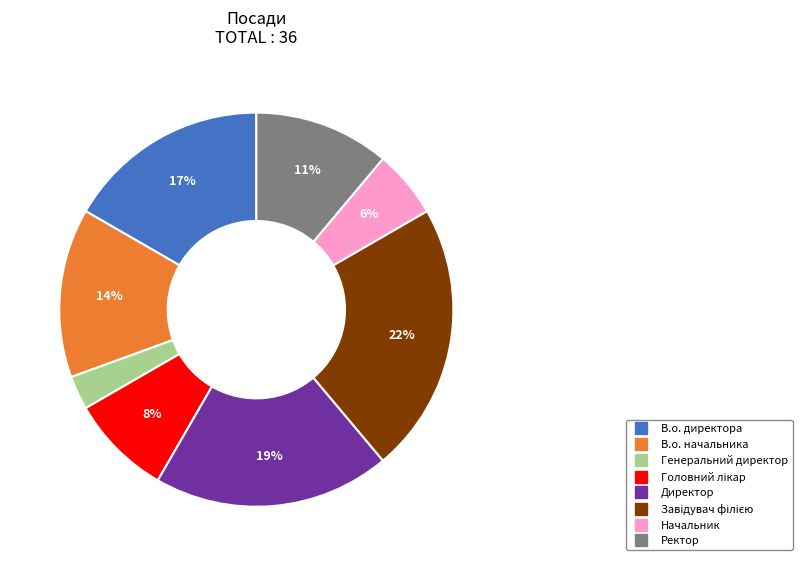

Is it true that Ректор is 4% of the pie?

False